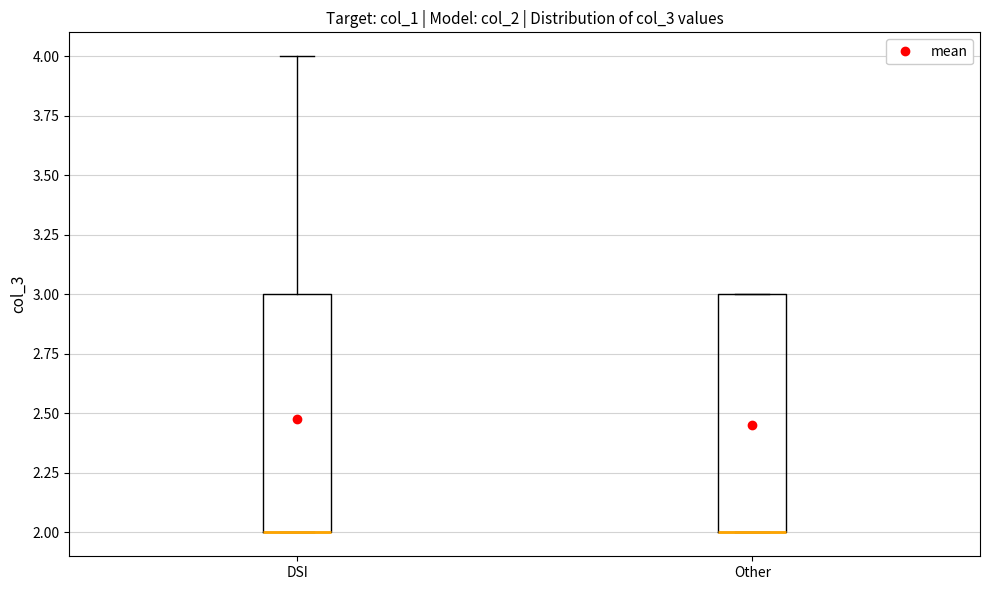

Where is the upper edge of the box for DSI on the y-axis? The values are not printed on the chart, so give them approximately, as read against the axis.

3